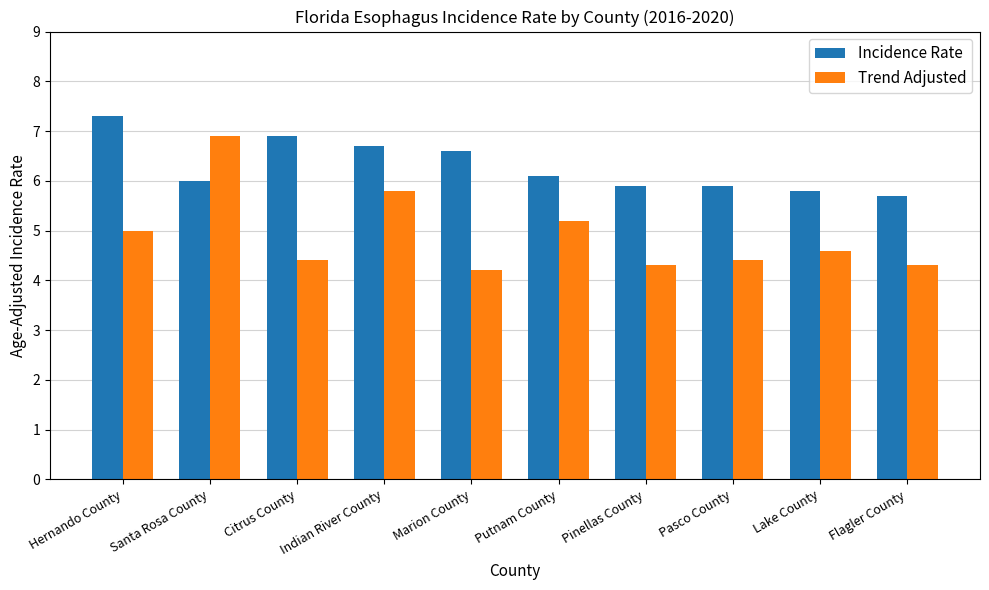

What is the total value across all series at Marion County?

10.8